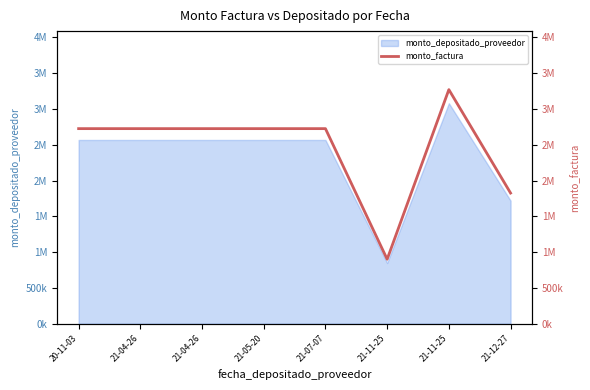

Reading left to right, transcribe all the data shown in this chart.

20-11-03=2725000	21-04-26=2725000	21-04-26=2725000	21-05-20=2725000	21-07-07=2725000	21-11-25=900000	21-11-25=3270000	21-12-27=1825000